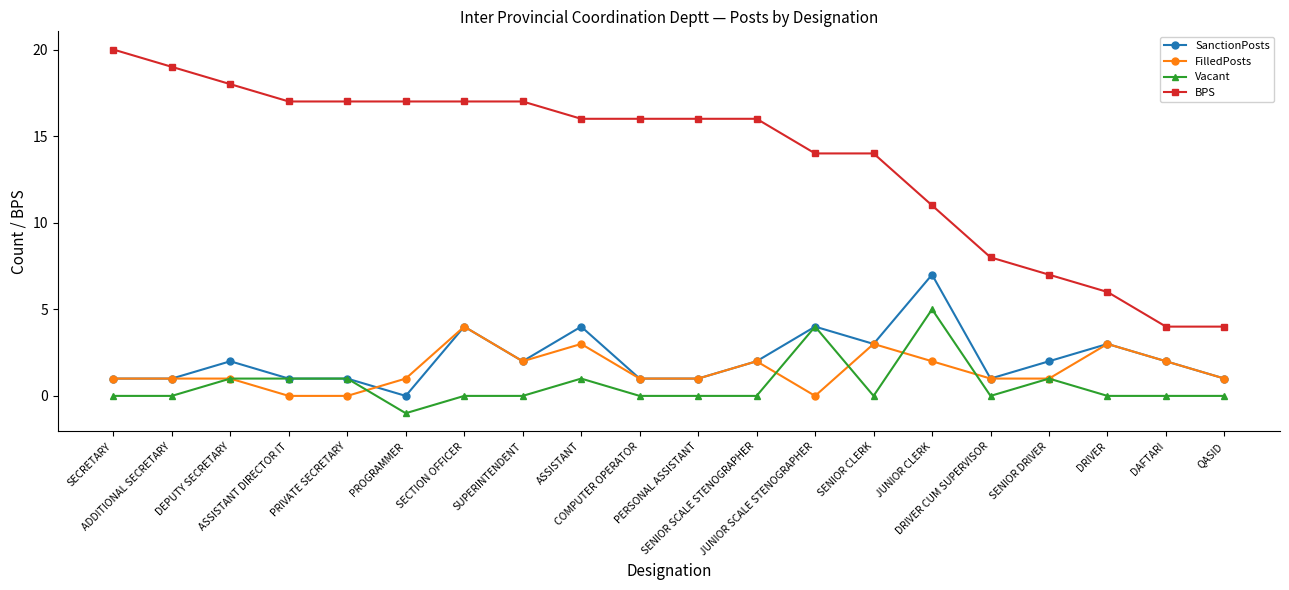

True or false: BPS and Vacant intersect in this chart.

False